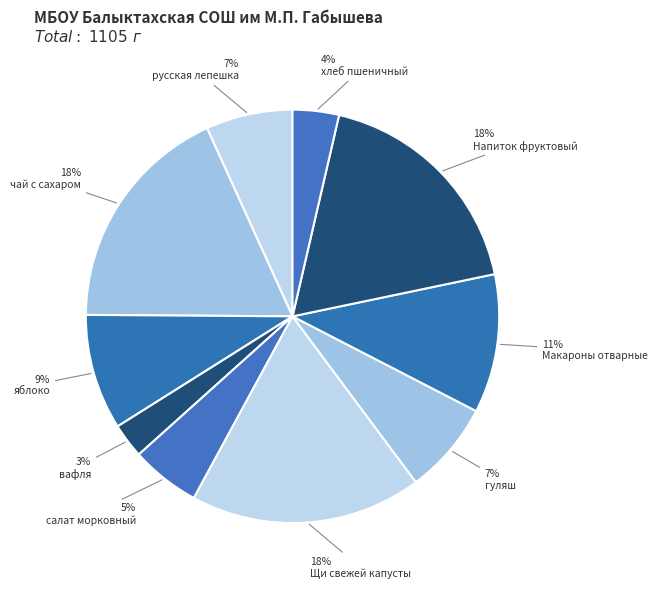

What percentage is the гуляш slice, to the nearest percent?

7%